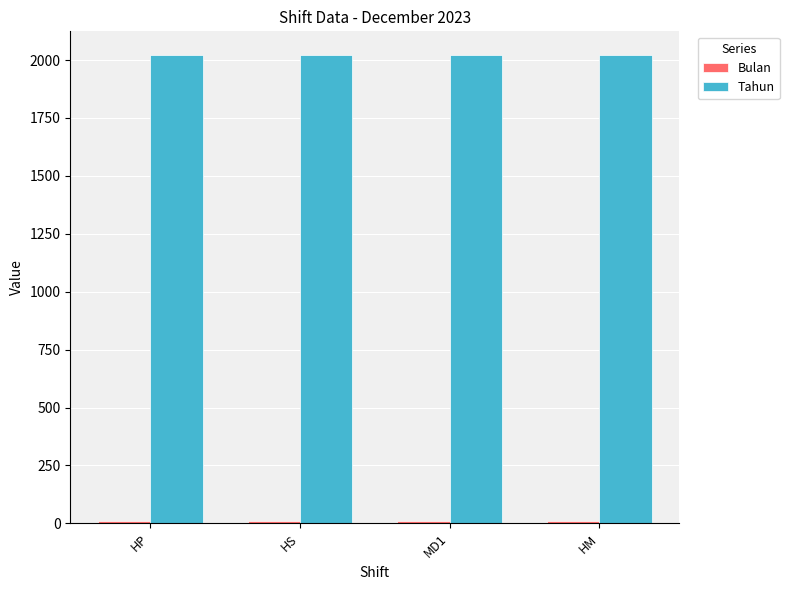

How many groups of bars are there?

4